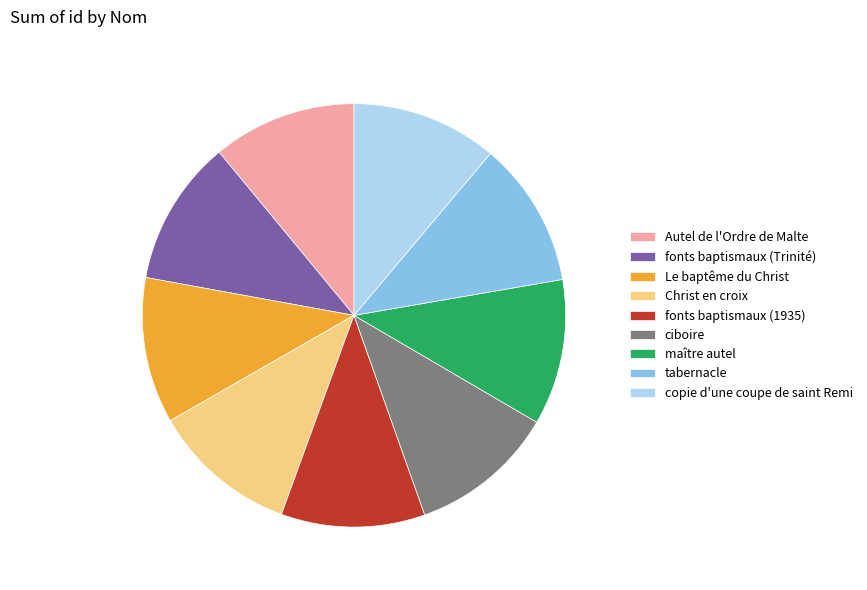

The copie d'une coupe de saint Remi slice represents 11% of the pie. True or false?

True